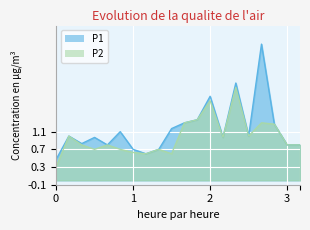

What is the label of the 18th point from the left?

02:52